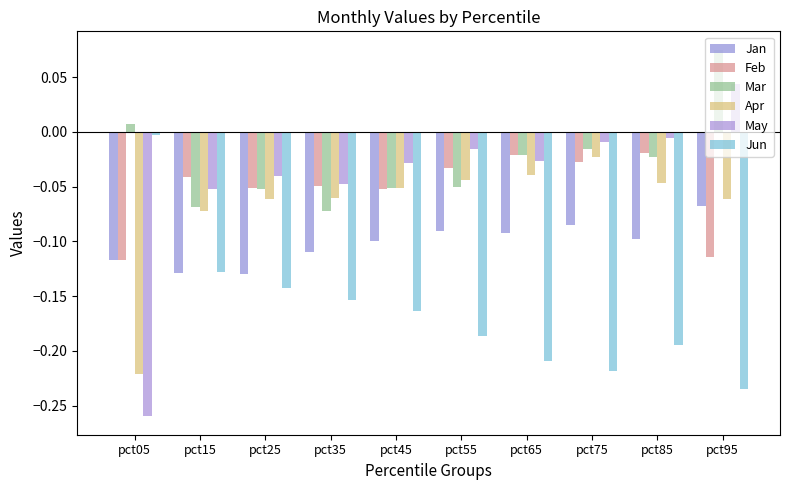

What is the lowest value of the Jan series?

-0.1